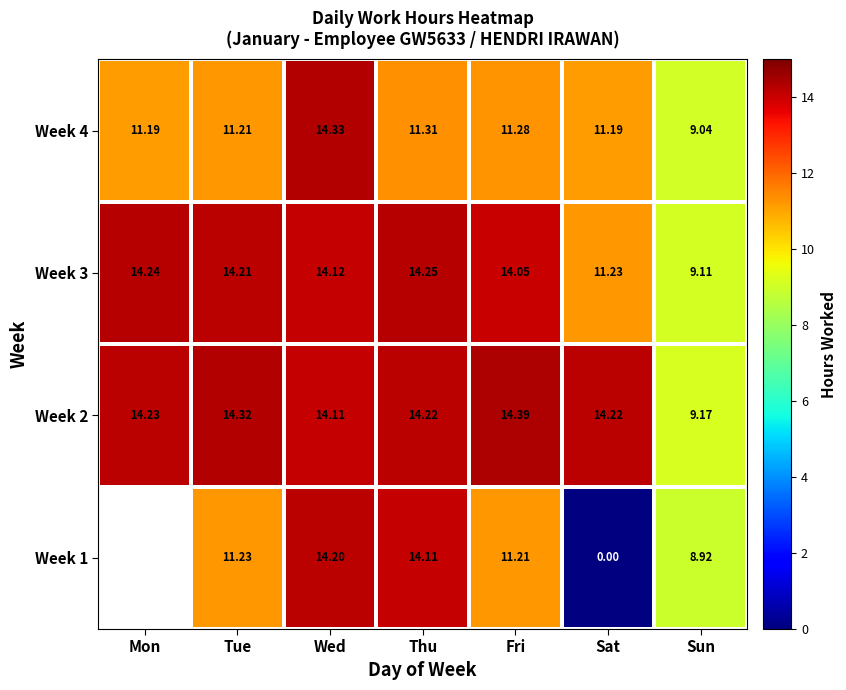

Which category has the lowest value across all series?

Sat